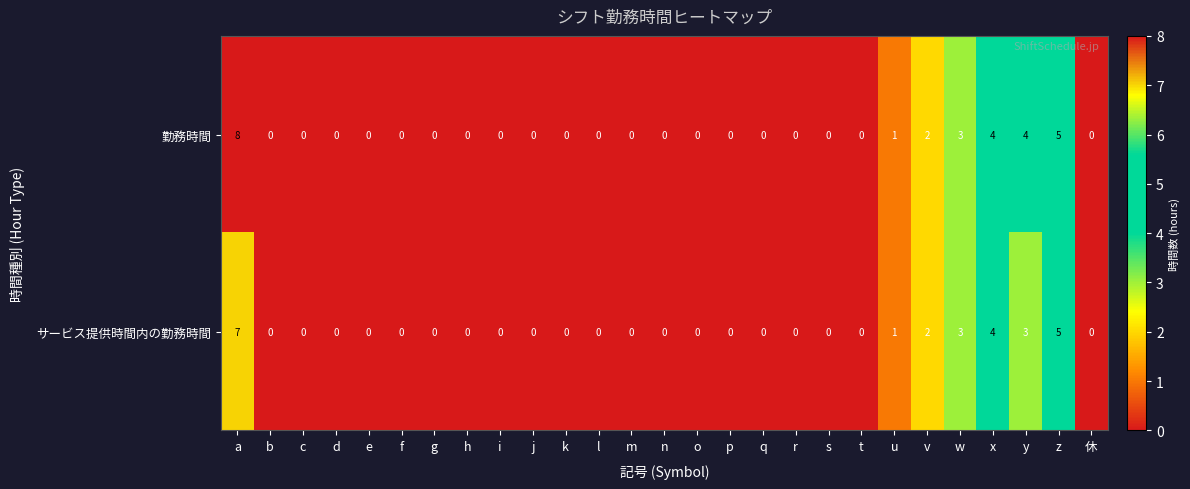

Which series has the largest total across all categories?

勤務時間